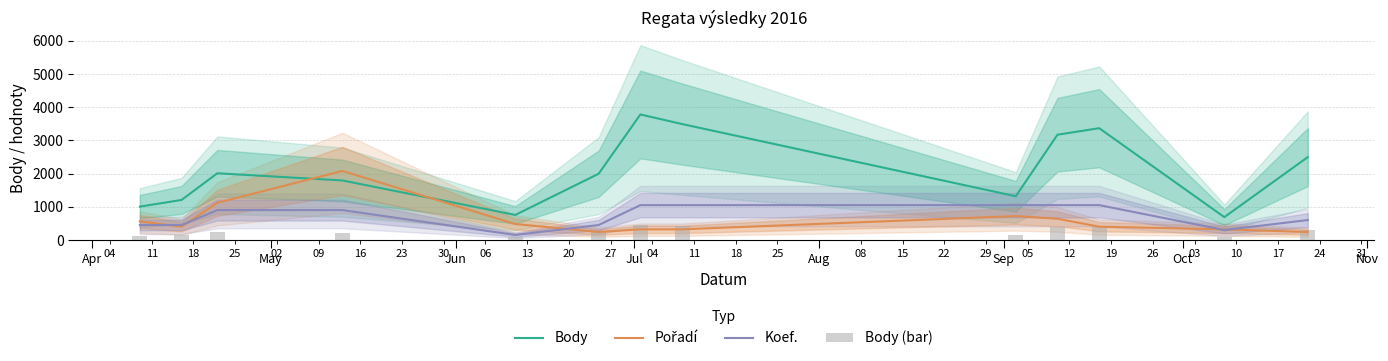

Does the chart contain stacked bars?

No